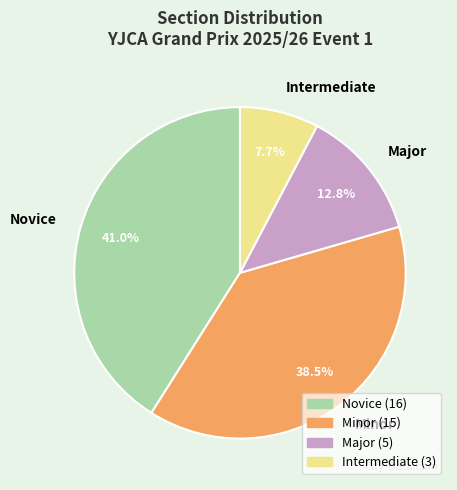

Count the number of slices in the pie.

4